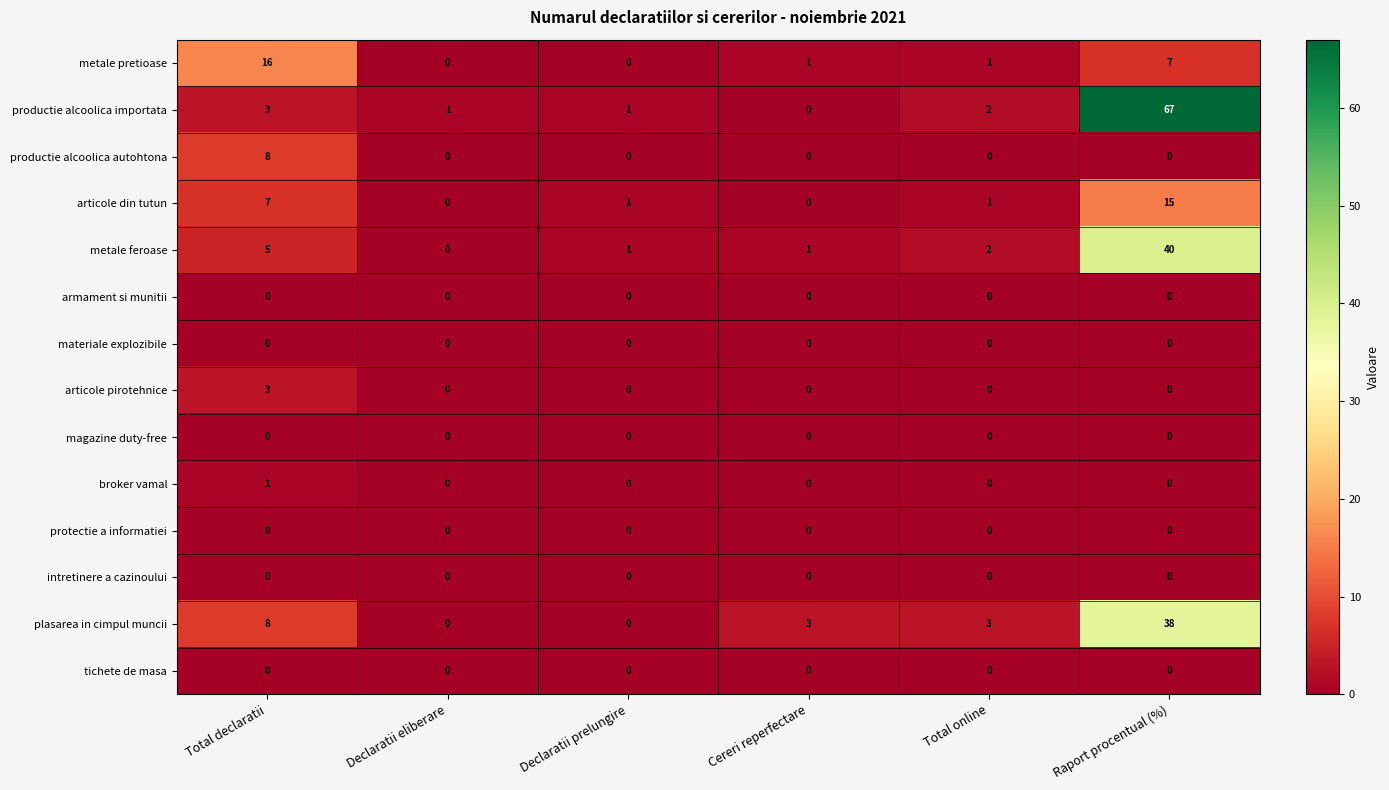

What is the difference between the maximum and minimum values in the plasarea in cimpul muncii series?

38